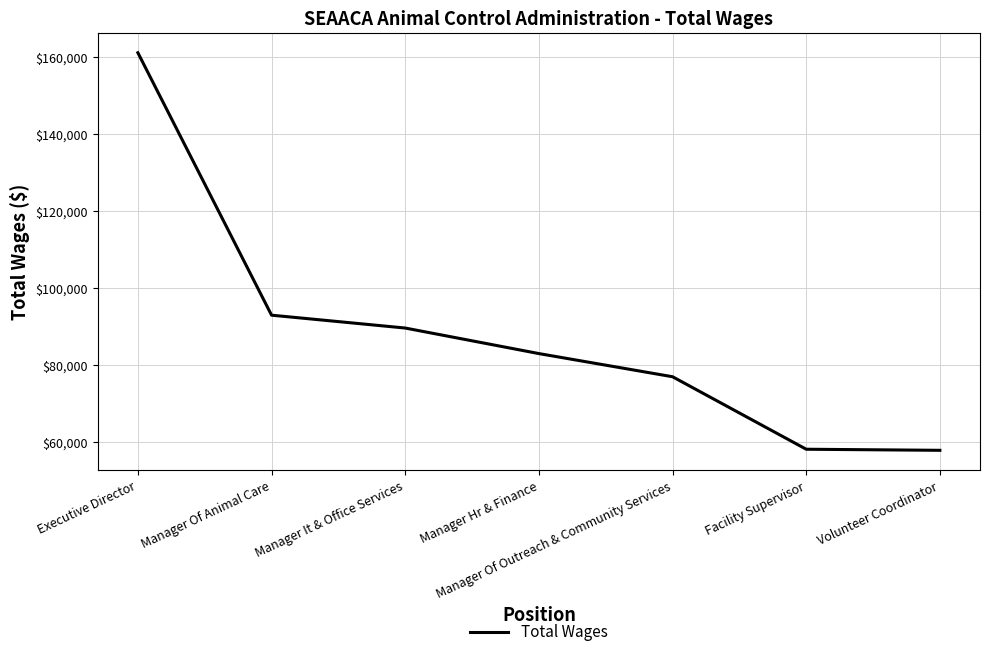

What is the change in value from Executive Director to Manager It & Office Services?

-71391